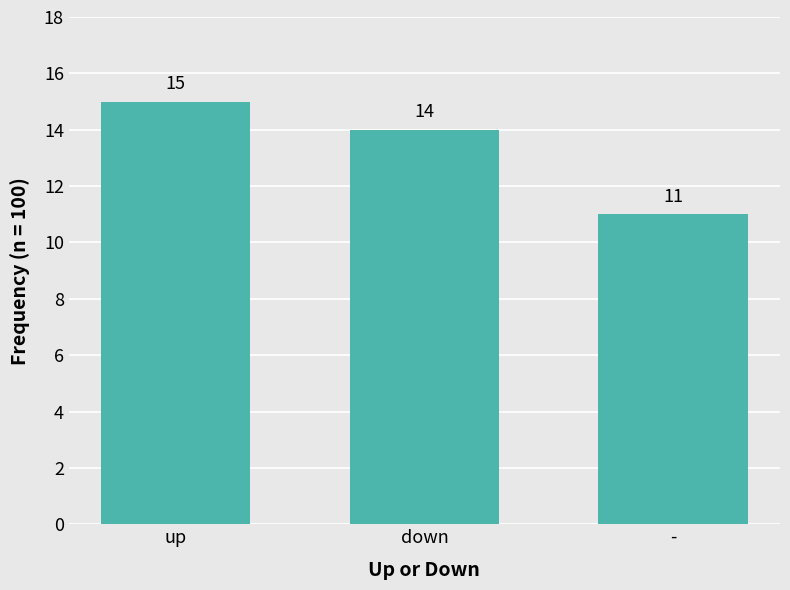

What is the change in value from up to -?

-4